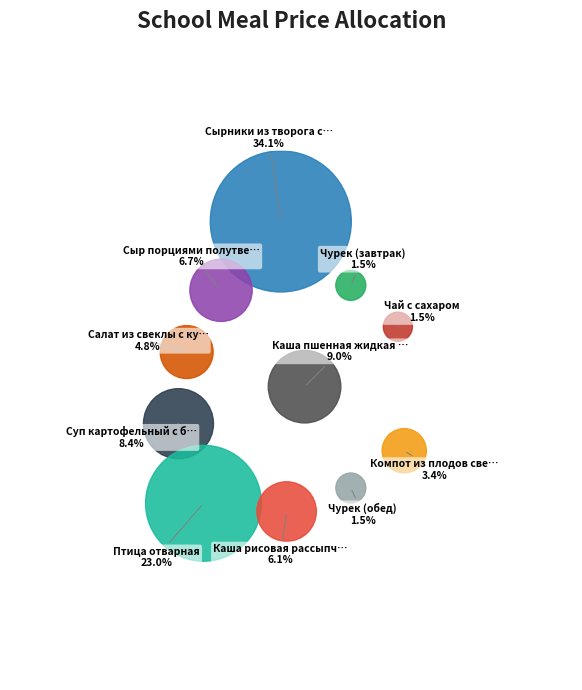

How many slices are in this pie chart?

11